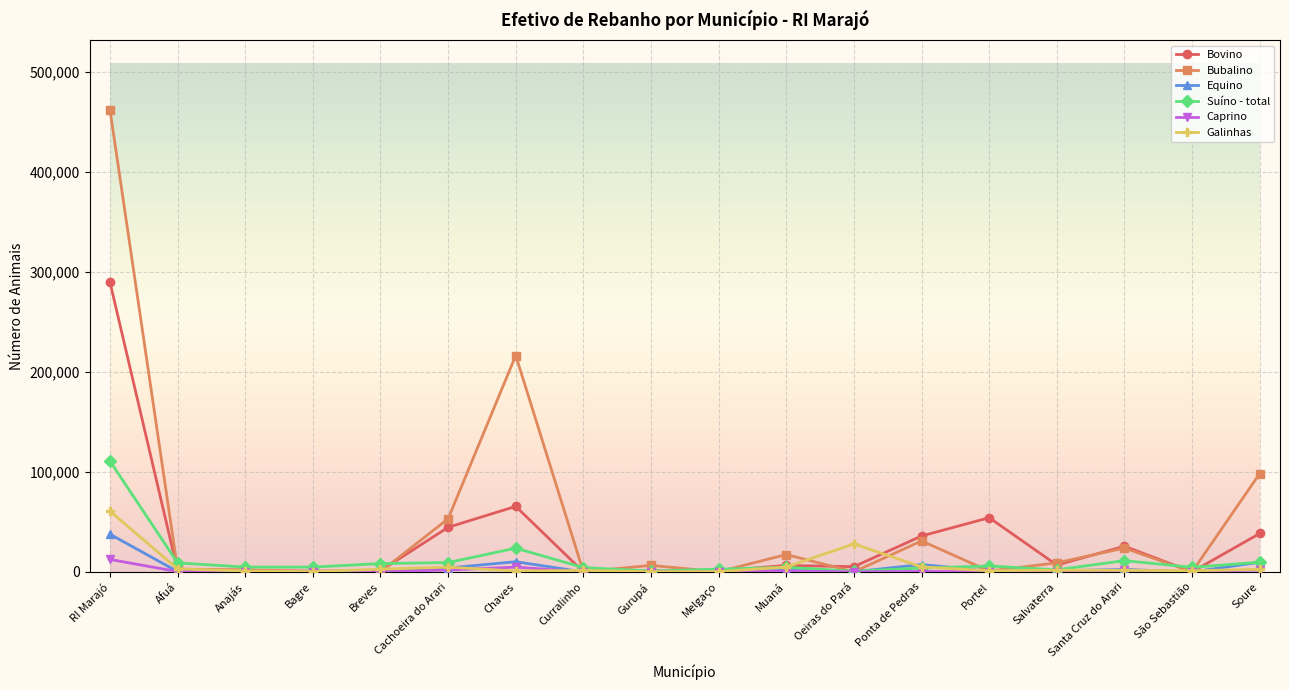

True or false: Galinhas has a value of 4780 at Cachoeira do Arari.

True